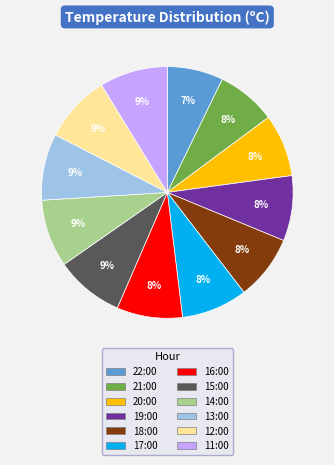

Approximately how many times larger is the value at 20:00 compared to 13:00?

0.9